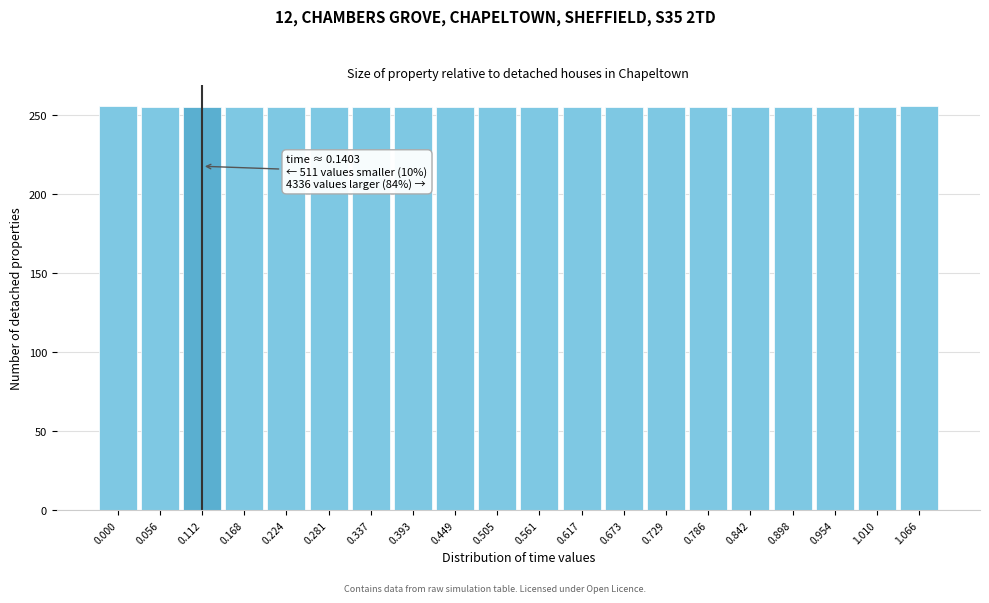

What is the sum of all values?

5102